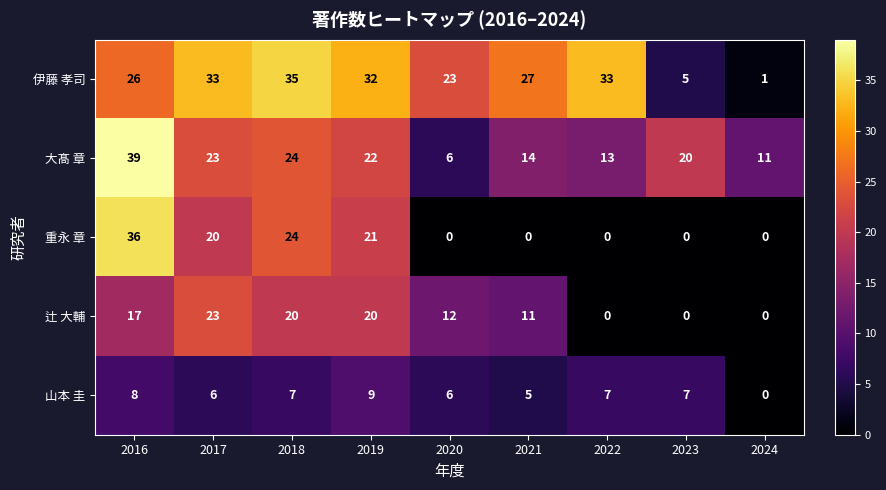

List the series in order of their peak value, lowest first.

山本 圭, 辻 大輔, 伊藤 孝司, 重永 章, 大髙 章